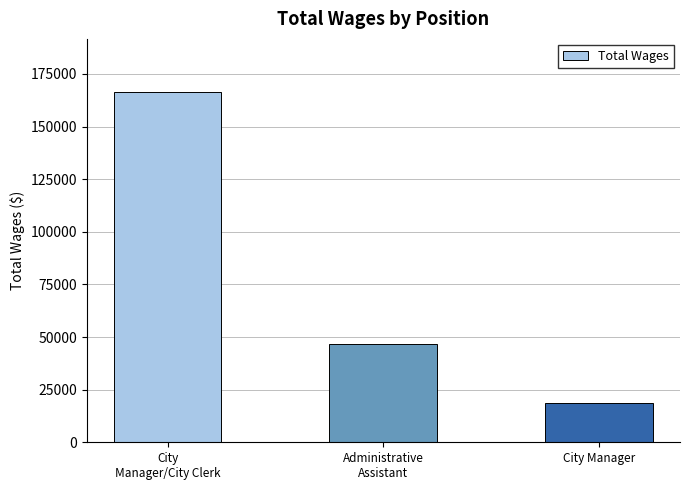

Which category has the highest value across all series?

City
Manager/City Clerk